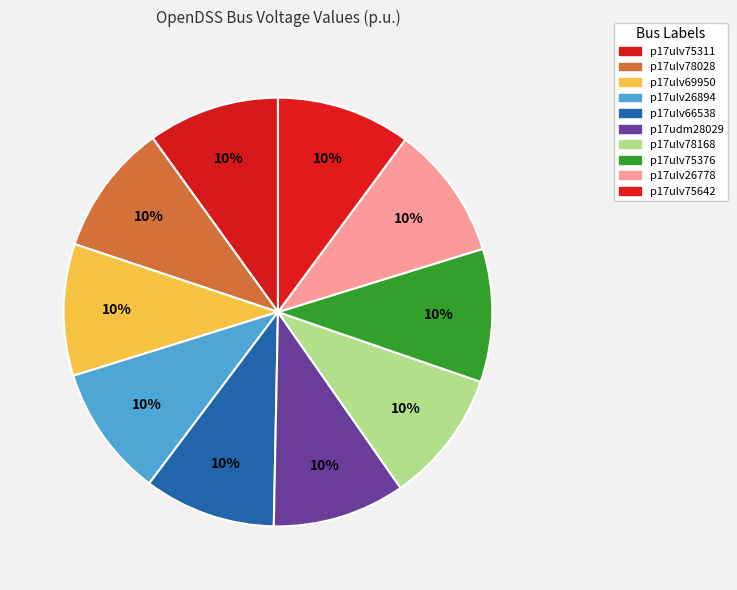

How many segments does this pie chart have?

10